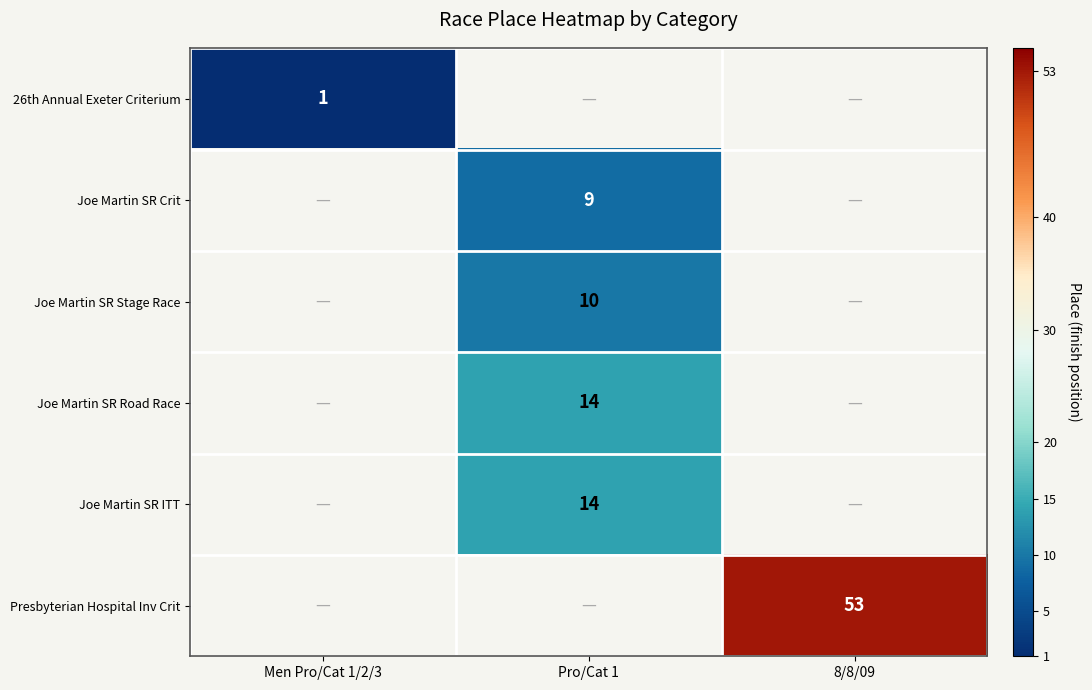

True or false: 26th Annual Exeter Criterium has a value of 1 at Men Pro/Cat 1/2/3.

True